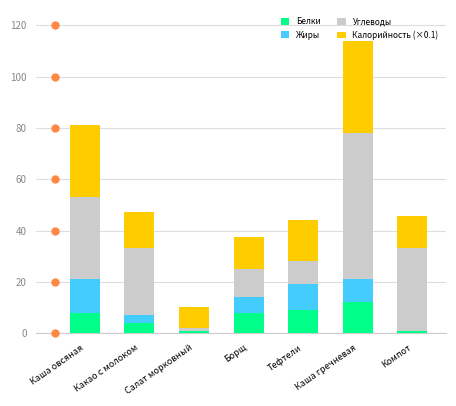

What is the total value across all series at Борщ?

37.5